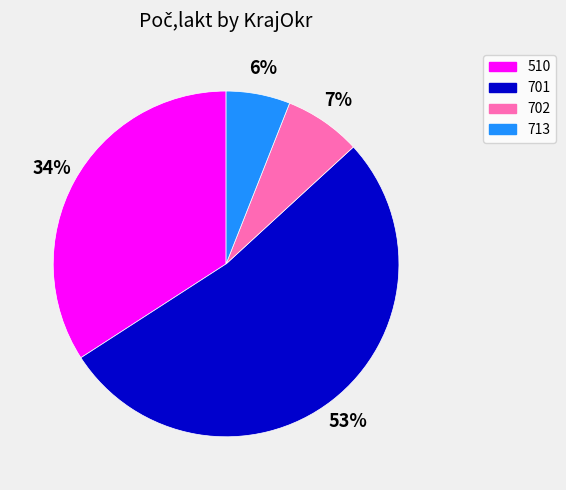

To the nearest percent, what is the average slice percentage?

25%